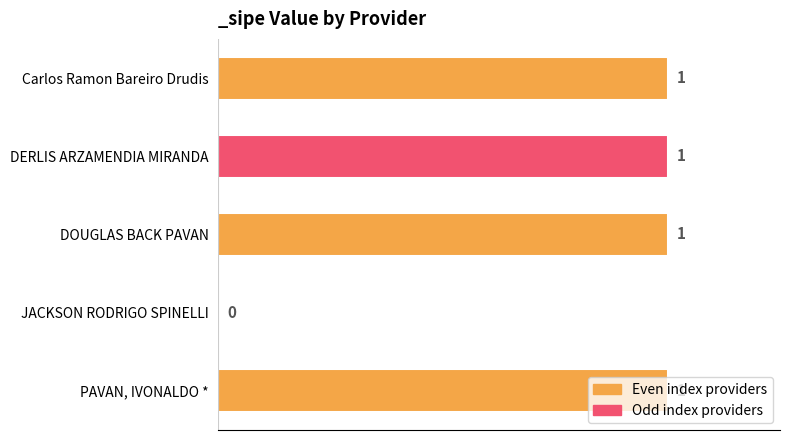

Which has a higher value, DOUGLAS BACK PAVAN or JACKSON RODRIGO SPINELLI?

DOUGLAS BACK PAVAN